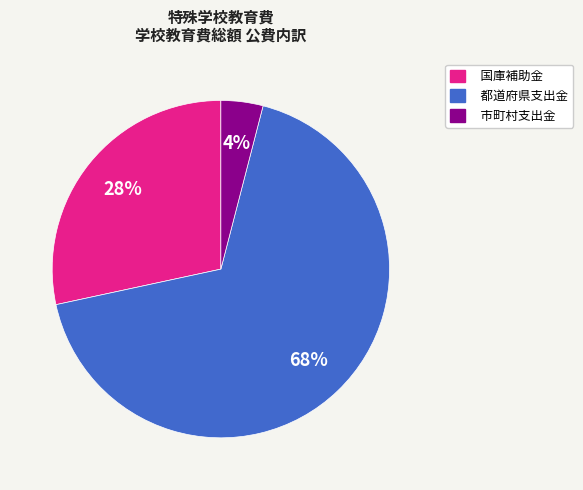

Count the number of slices in the pie.

3